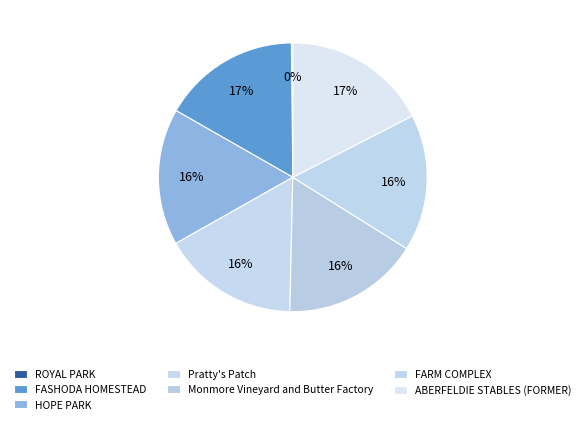

Rank the categories by value from highest to lowest.

ABERFELDIE STABLES (FORMER), FASHODA HOMESTEAD, FARM COMPLEX, Monmore Vineyard and Butter Factory, Pratty's Patch, HOPE PARK, ROYAL PARK